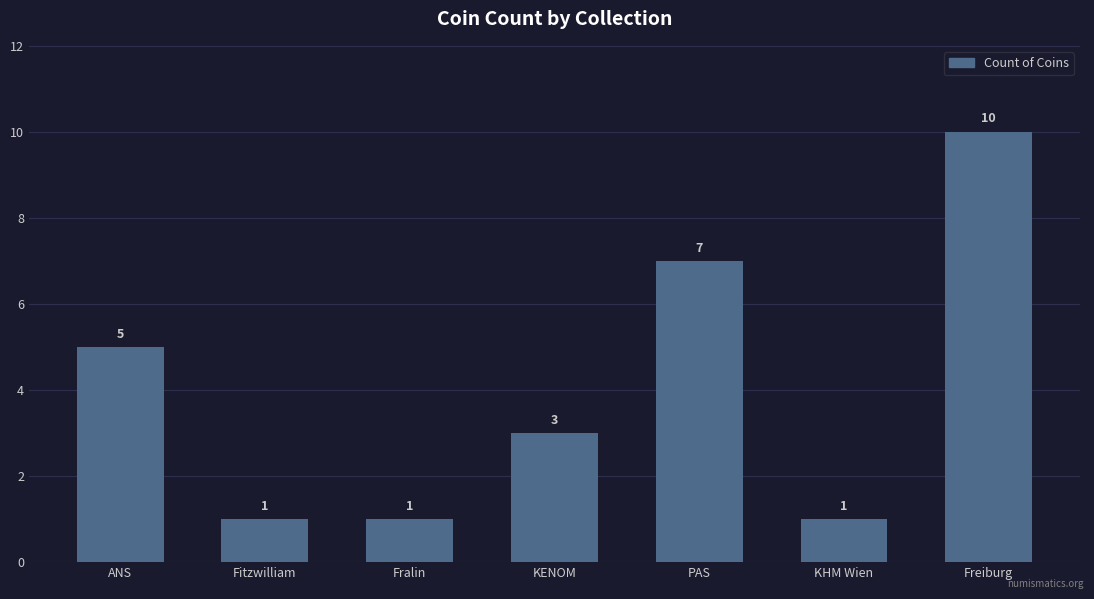

Reading left to right, what are all the values shown in this chart?

ANS=5	Fitzwilliam=1	Fralin=1	KENOM=3	PAS=7	KHM Wien=1	Freiburg=10